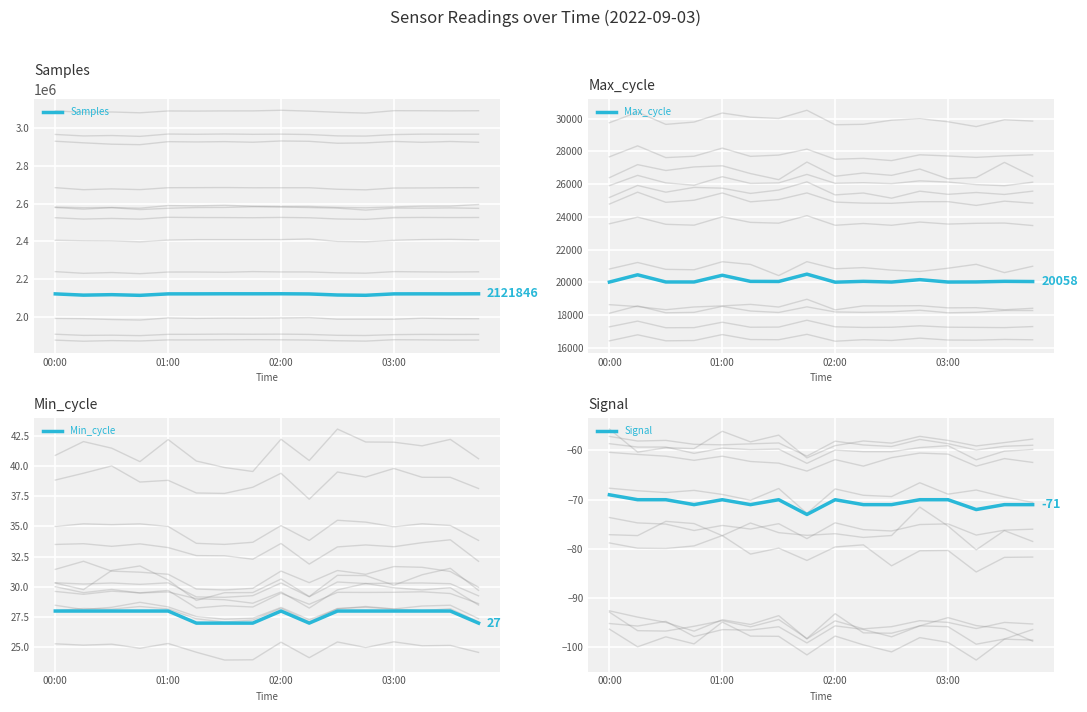

True or false: Max_cycle has a value of 20027 at 00:00.

True